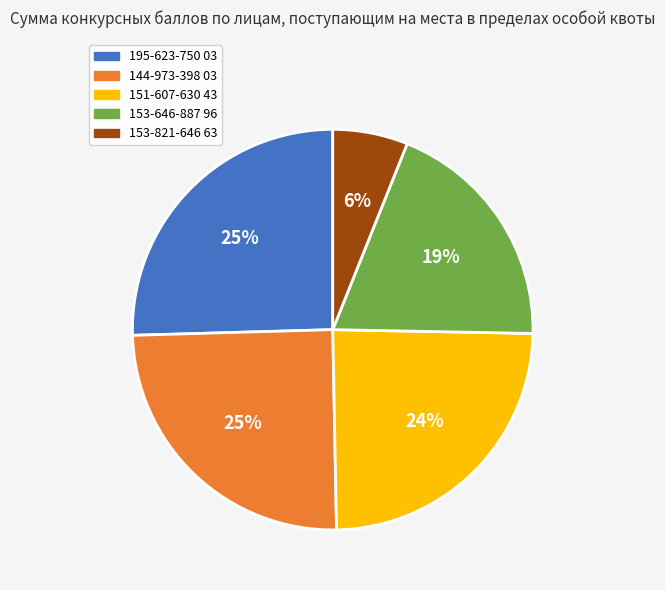

True or false: 144-973-398 03 accounts for 11% of the total.

False